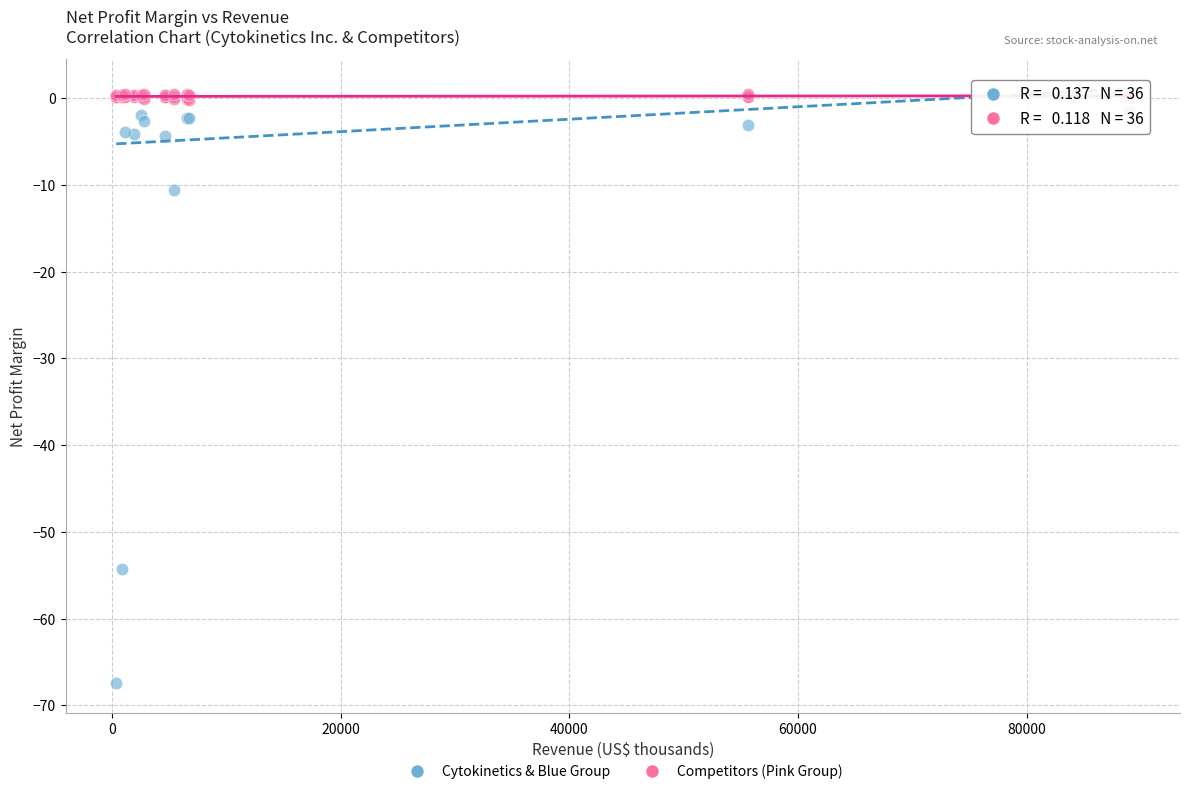

What are all the series names shown in the legend?

Cytokinetics & Blue Group, Competitors (Pink Group)